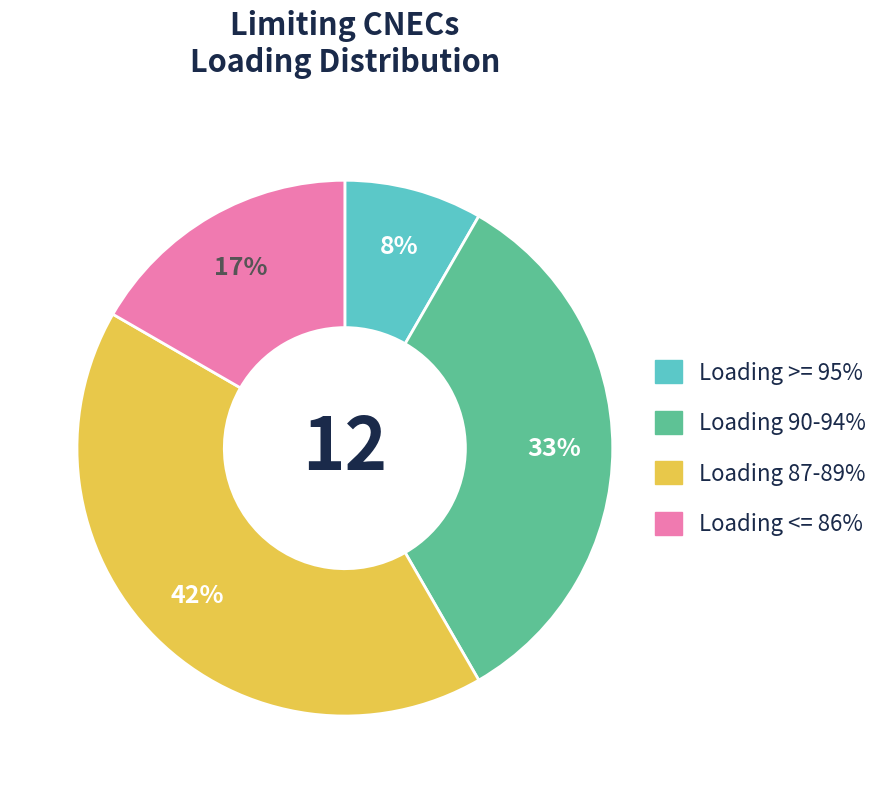

To the nearest percent, what is the average slice percentage?

25%